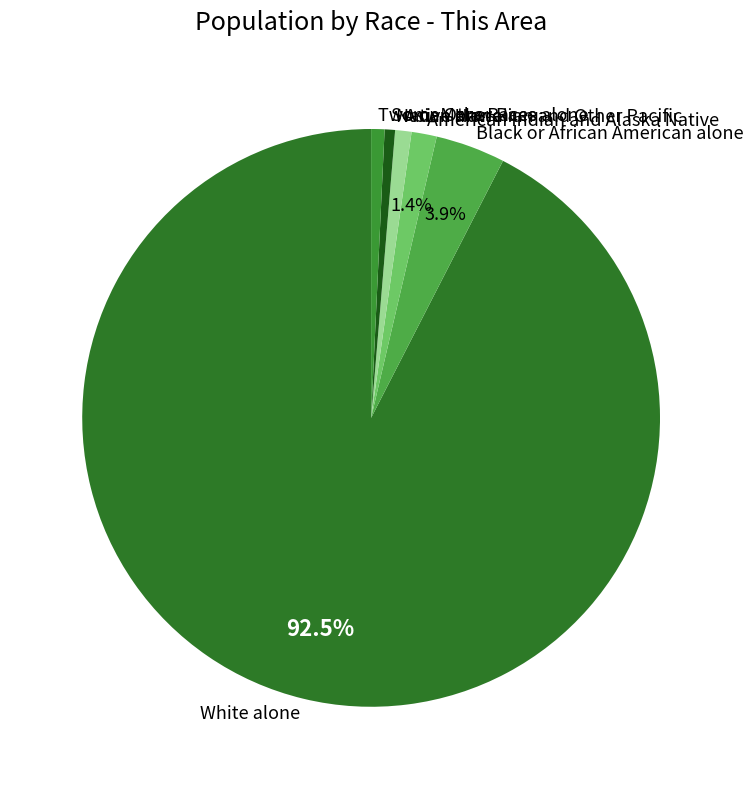

Does American Indian and Alaska Native account for over 50% of the chart?

No